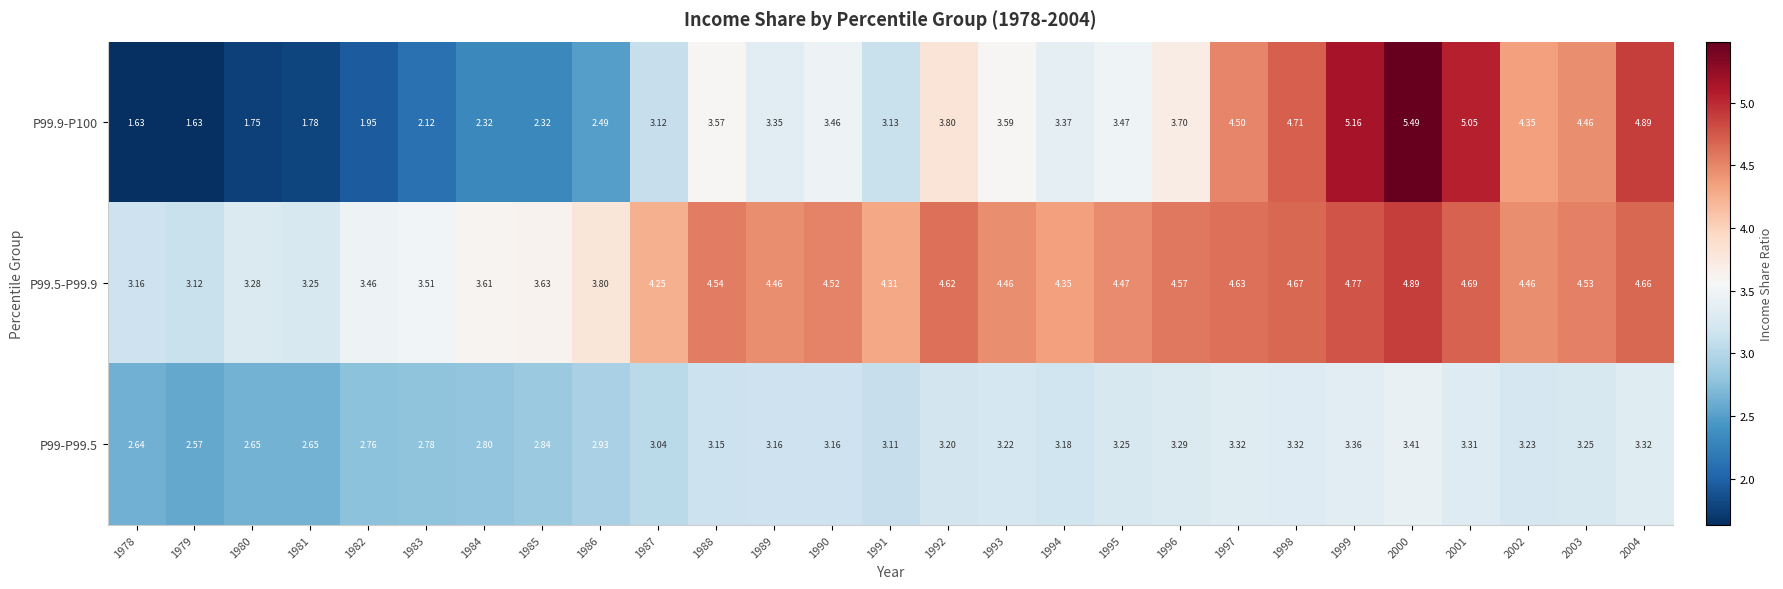

How many data points does each series have?

27